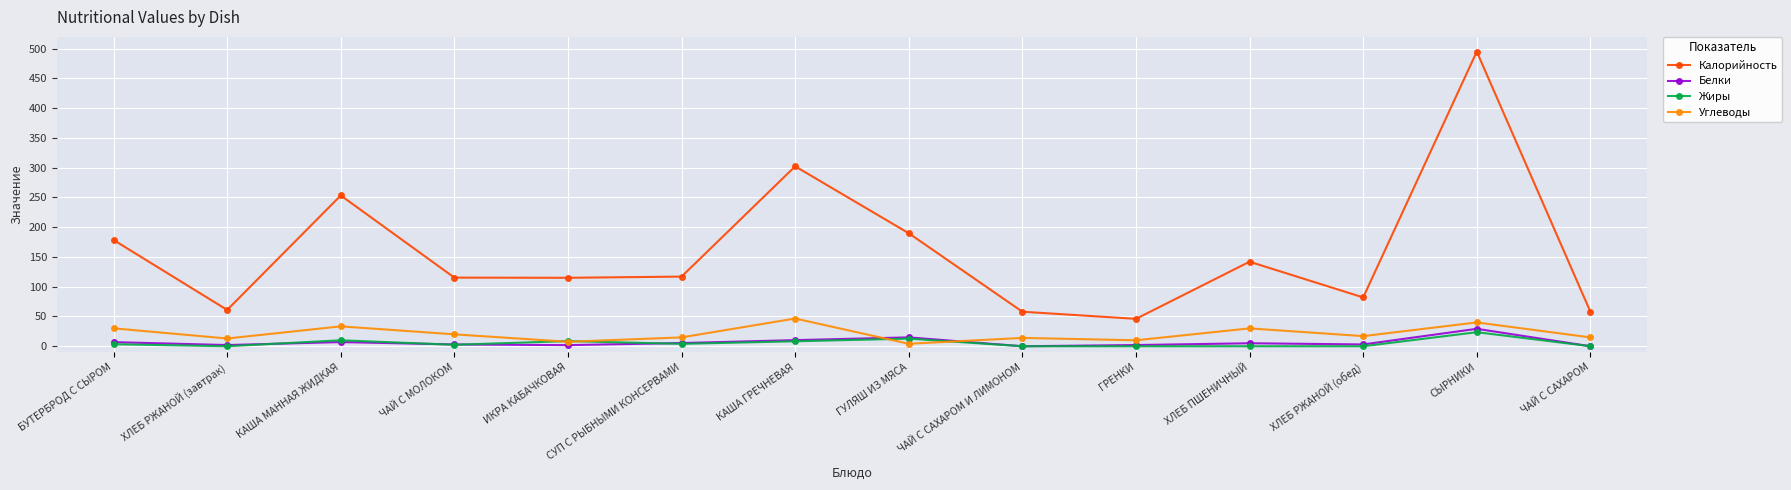

What is the difference between the second highest and minimum values in the Углеводы series?

35.9